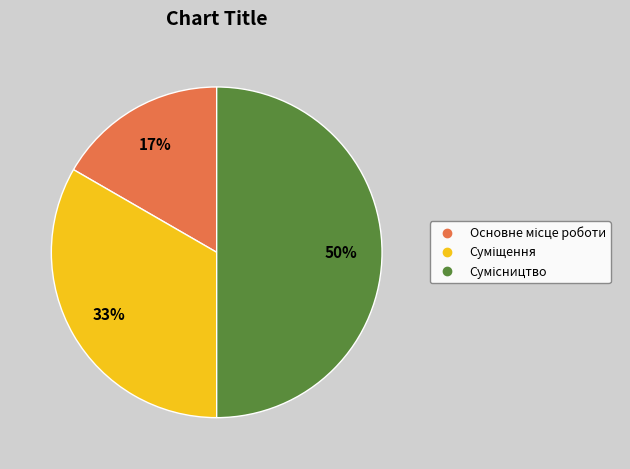

To the nearest percent, what is the average slice percentage?

33%